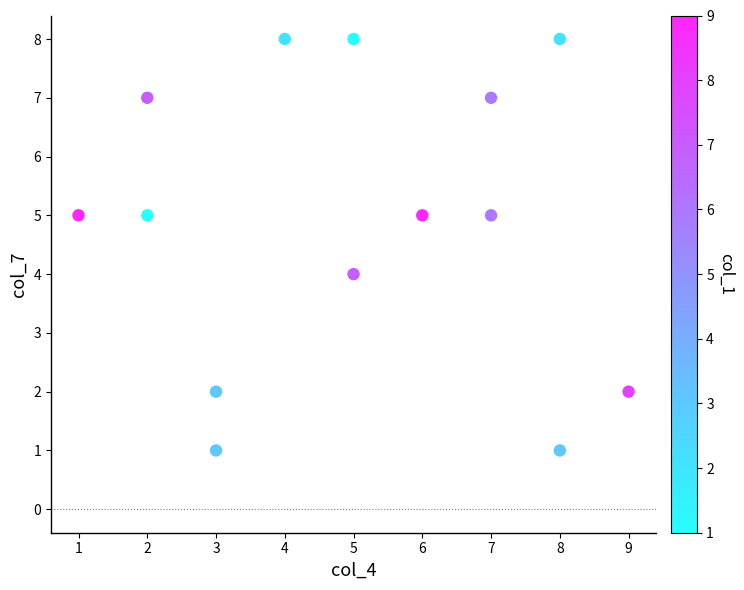

What is the range of X values (max minus min)?

8